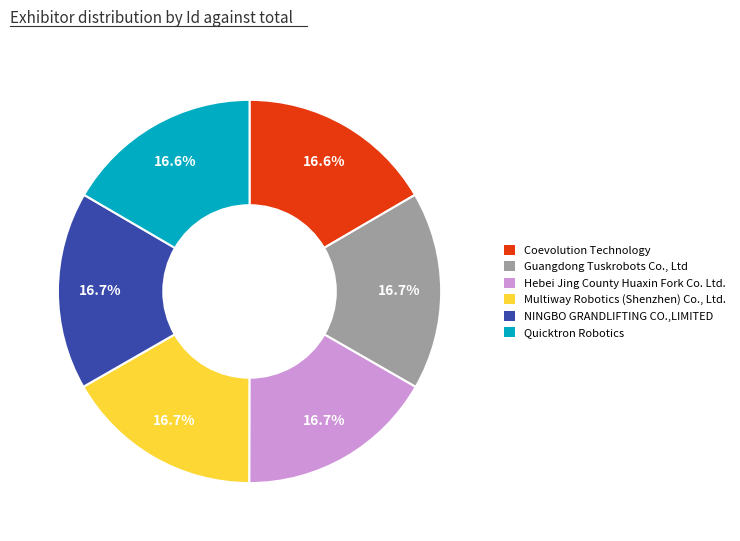

What is the ratio of the value at Hebei Jing County Huaxin Fork Co. Ltd. to the value at Multiway Robotics (Shenzhen) Co., Ltd.?

1.0